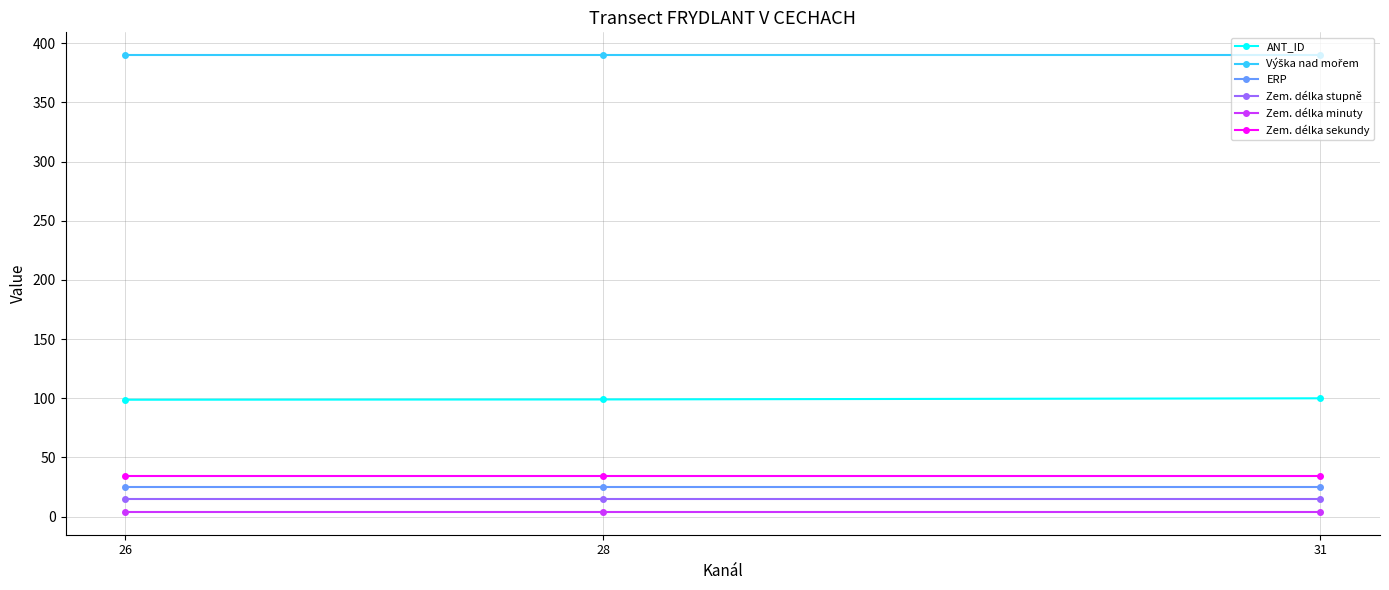

True or false: Zem. délka sekundy has a value of 34.0 at 26.

True